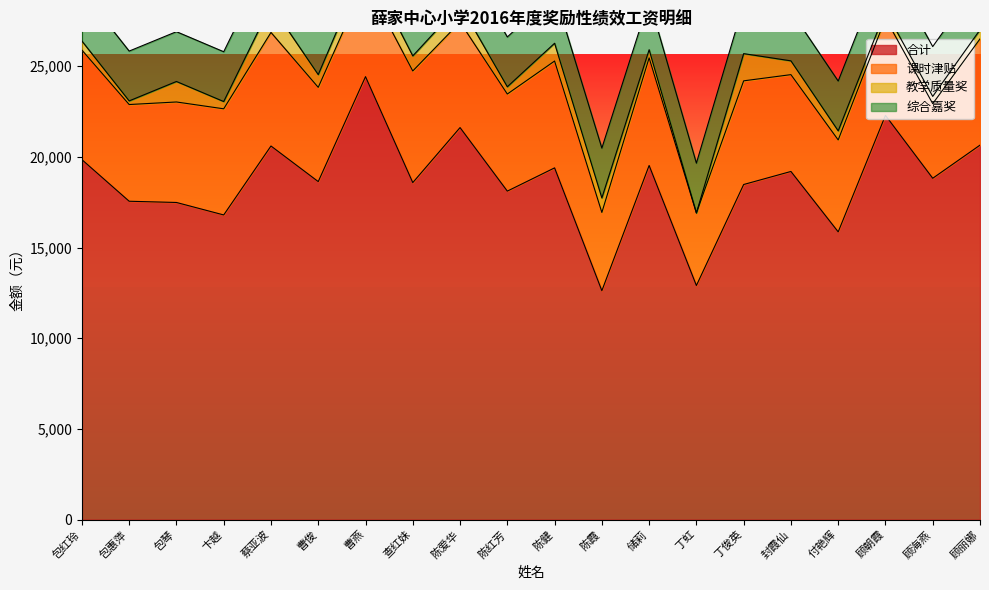

At which label does 课时津贴 first exceed 5540?

包红玲